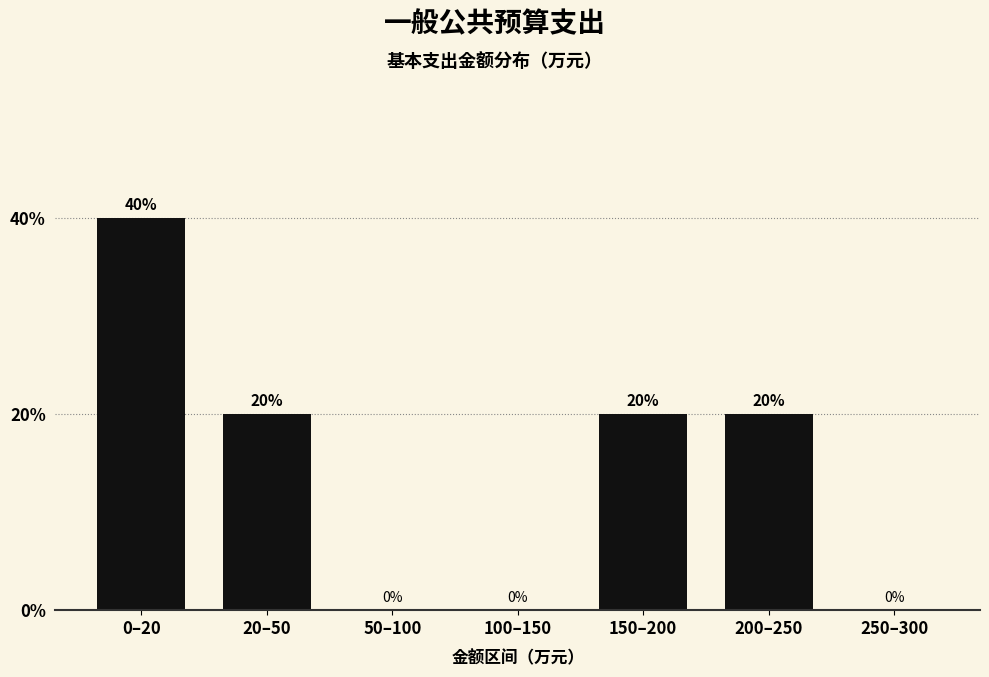

Reading left to right, transcribe all the data shown in this chart.

0–20=40	20–50=20	50–100=0	100–150=0	150–200=20	200–250=20	250–300=0